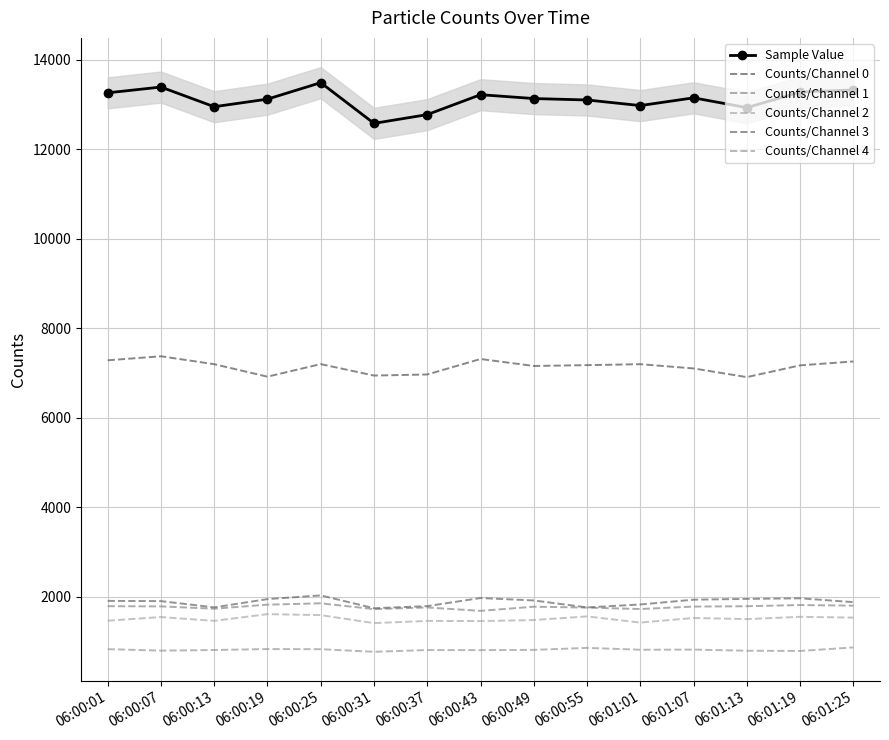

What is the minimum value for Counts/Channel 0?

6908